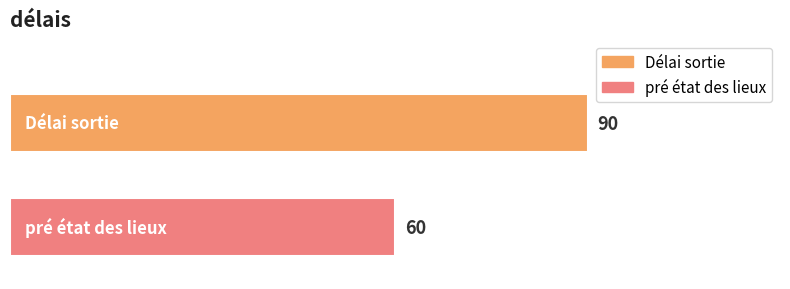

What is the maximum value shown in the chart?

90